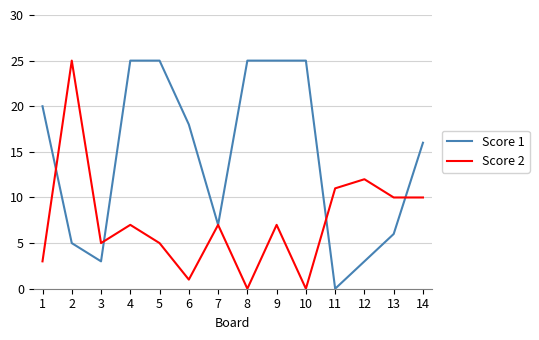

How many interior local peaks does the Score 2 series have?

5